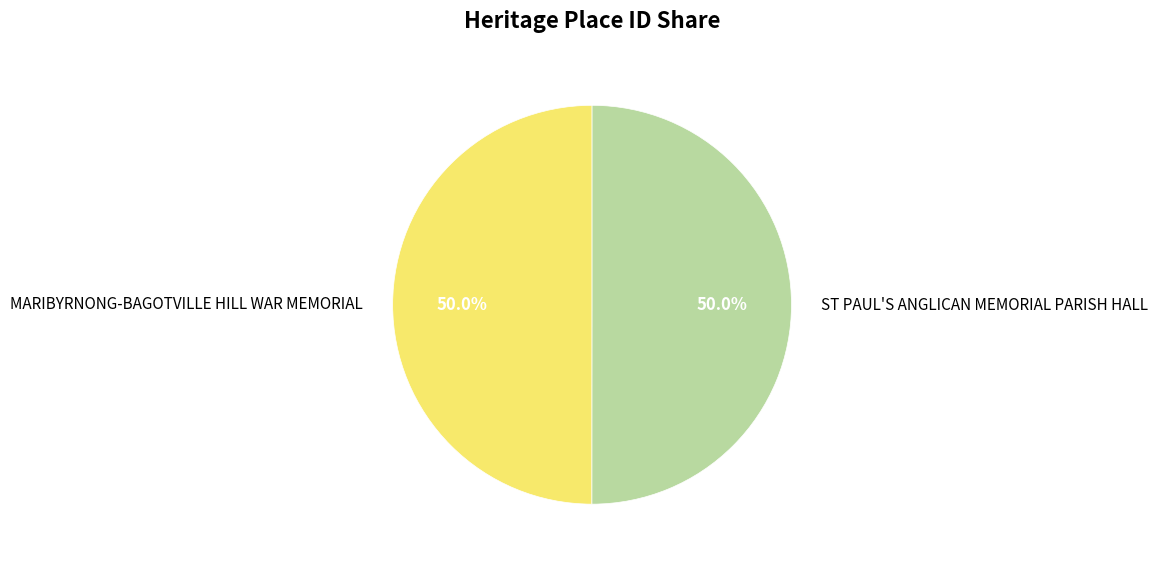

The ST PAUL'S ANGLICAN MEMORIAL PARISH HALL slice represents 50% of the pie. True or false?

True